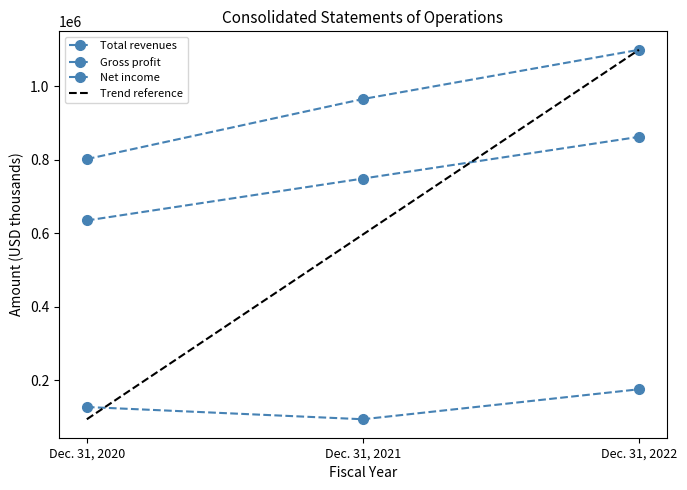

How many data points in Gross profit are less than 748507?

1